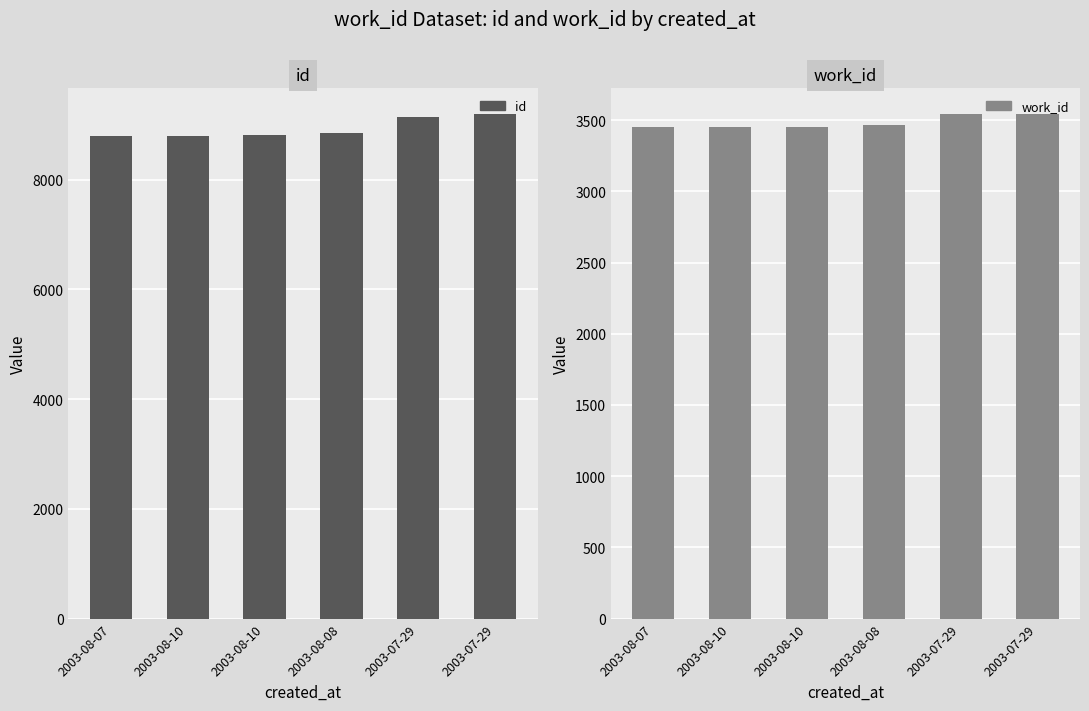

Between 2003-08-08 and 2003-07-29, which series saw the biggest shift?

id